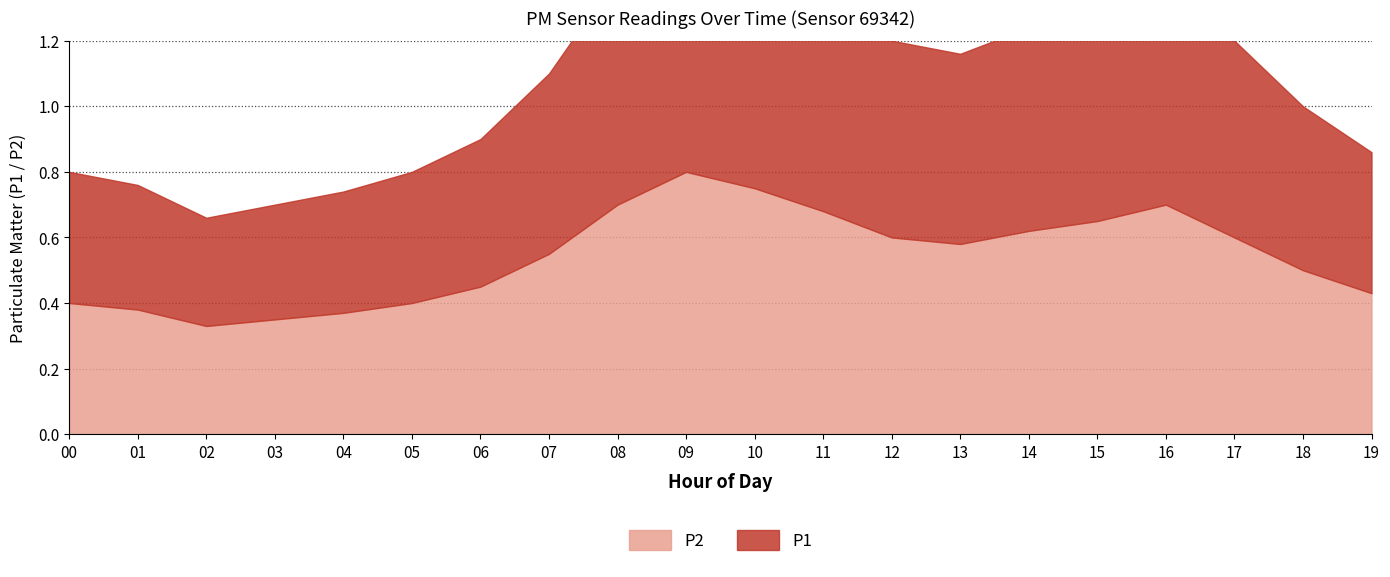

How many series are shown in this chart?

2